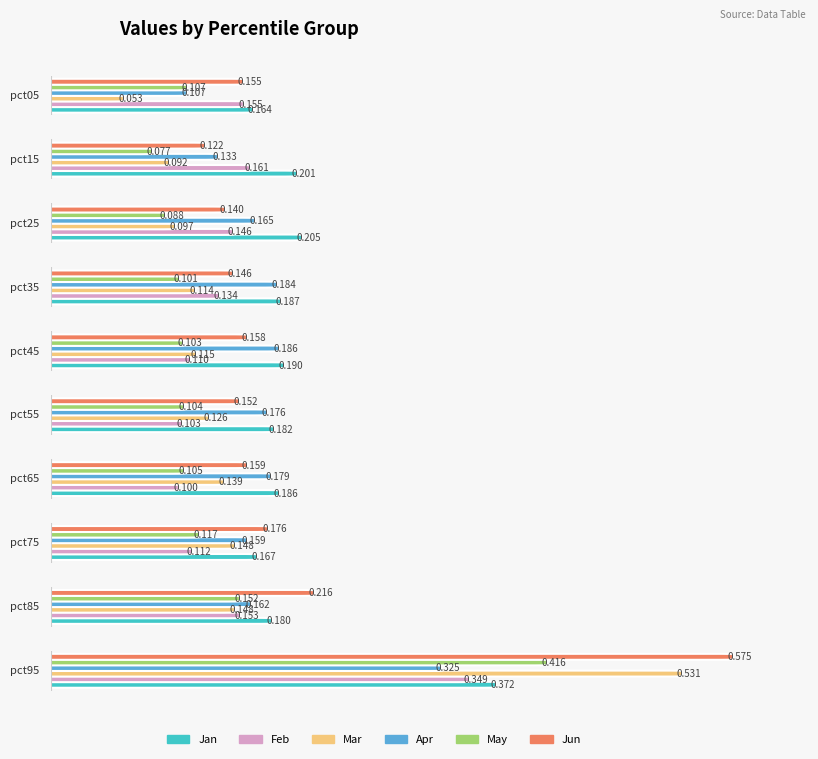

Which has a higher value, pct45 or pct65?

pct45